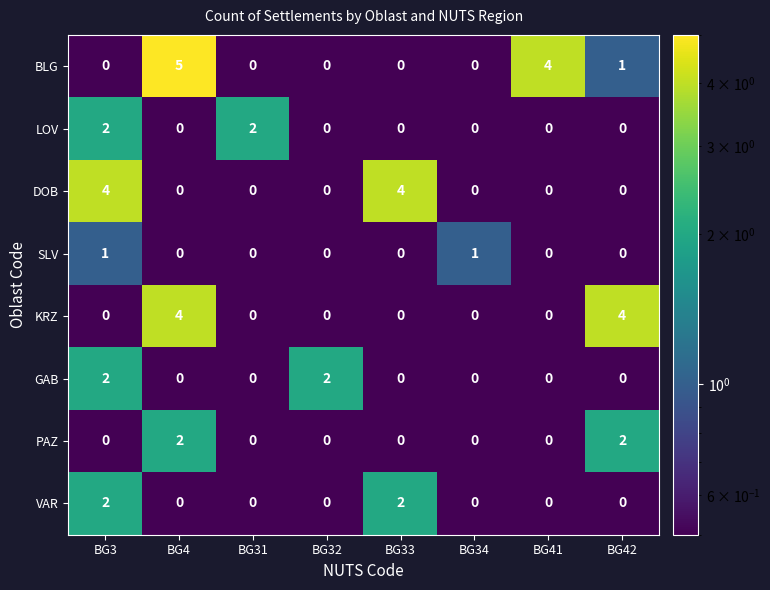

Count the GAB values in the range 0 to 2.

8